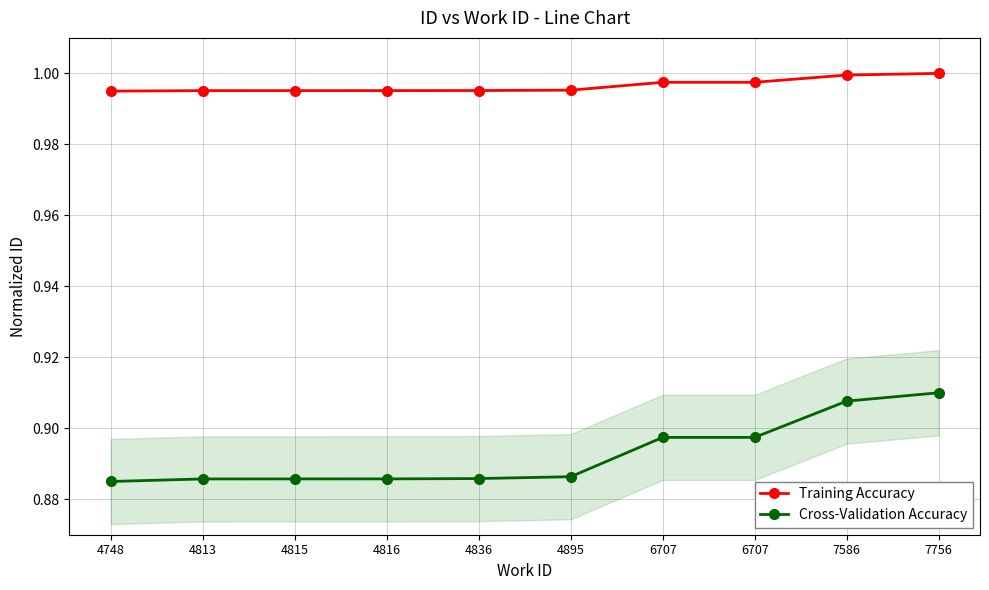

How many lines are shown in the chart?

2